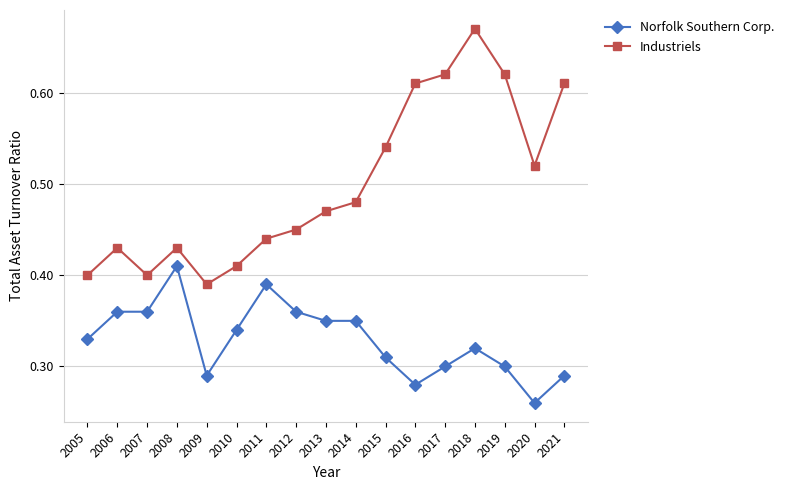

At which label does Norfolk Southern Corp. reach its peak?

2008